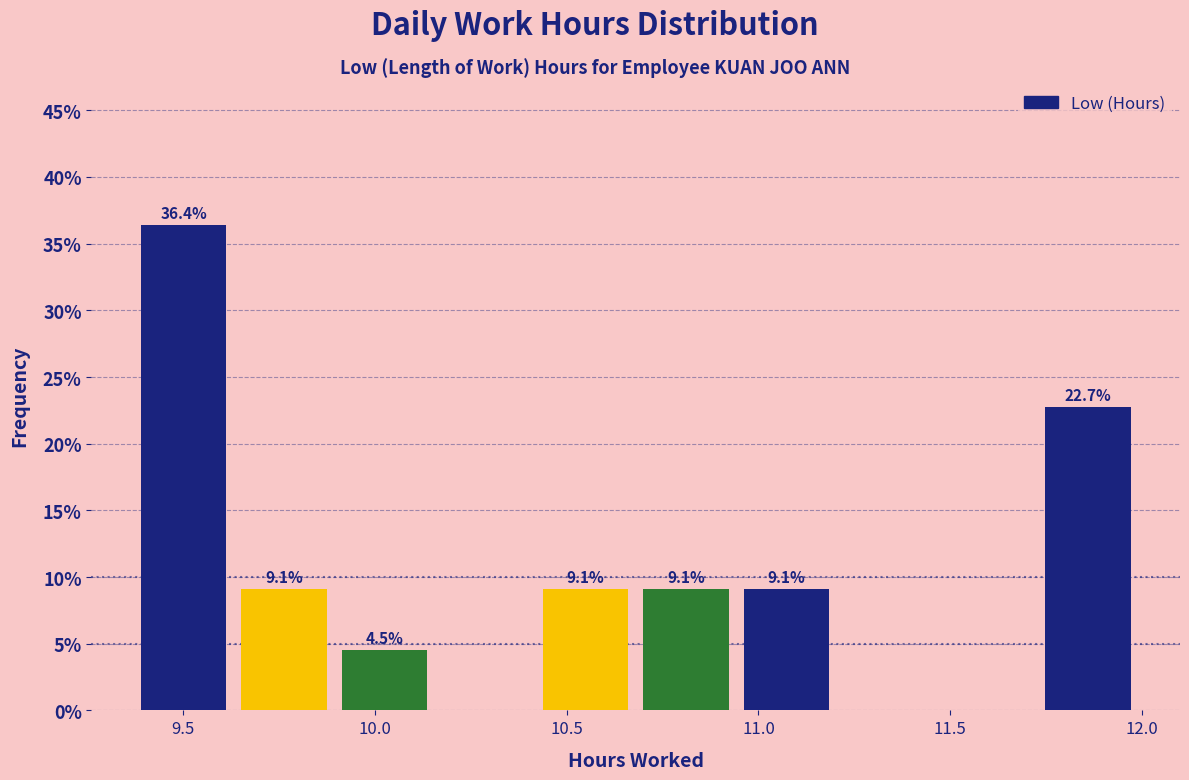

Which range on the x-axis has the tallest bar?

9.35 to 9.65